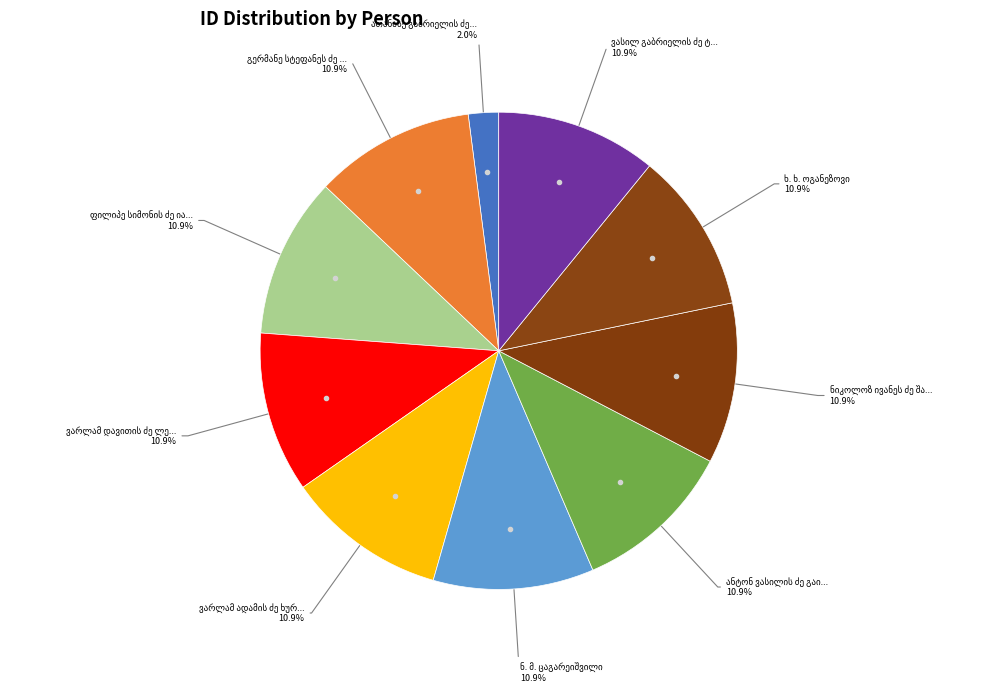

Does ათანასე გაბრიელის ძე ხარაბაძე account for over 50% of the chart?

No